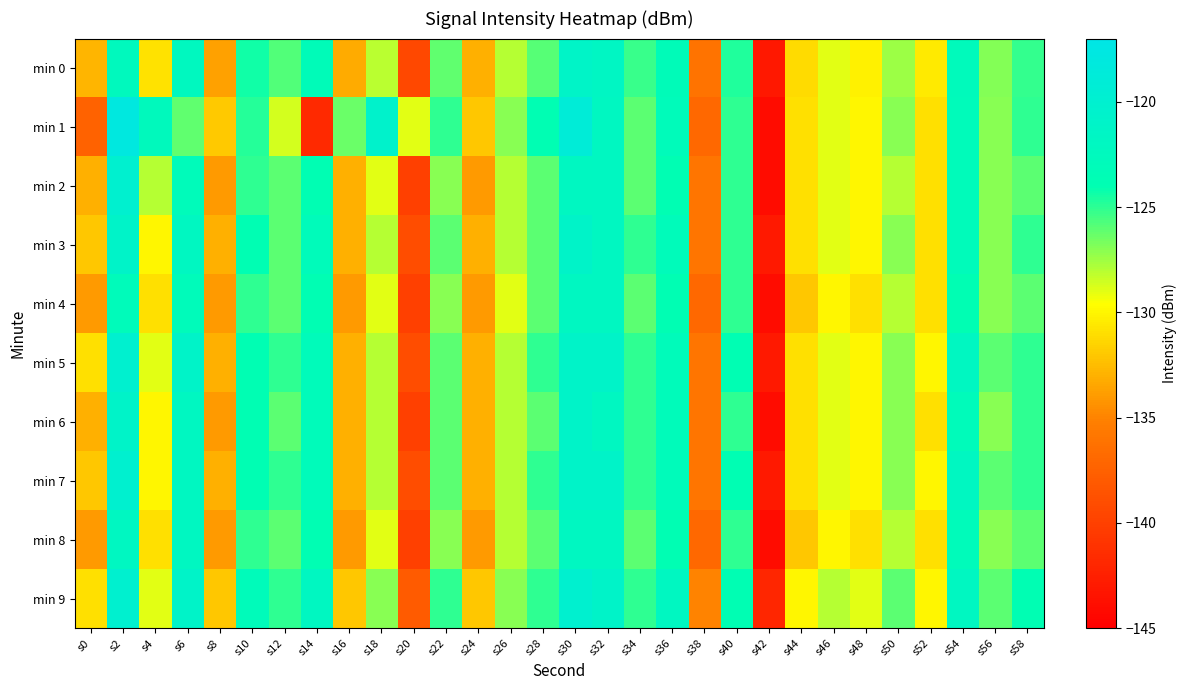

What is the total value across all series at s32?

-1216.8